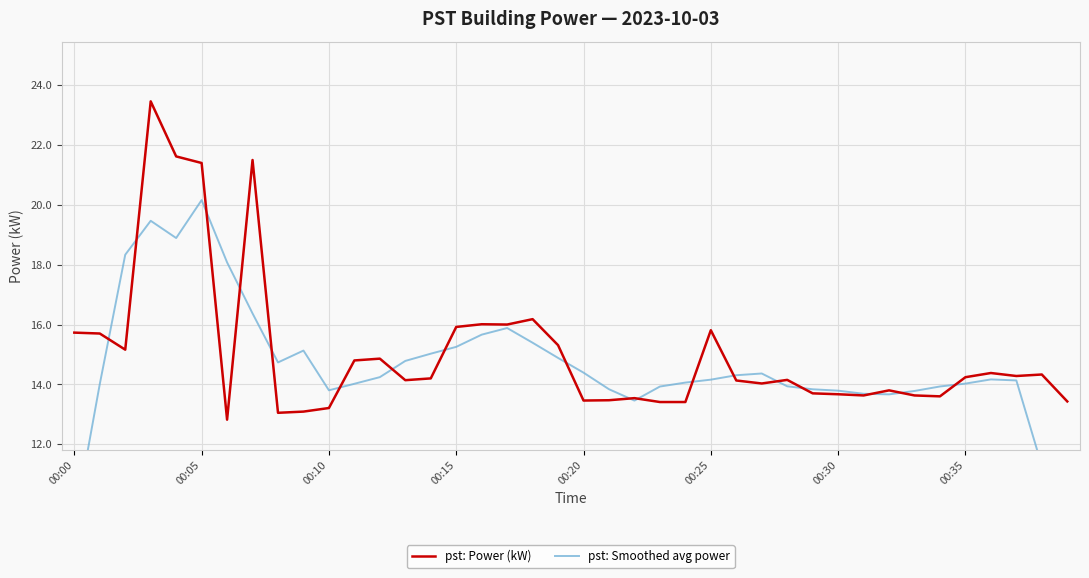

How many distinct data groups are displayed?

2